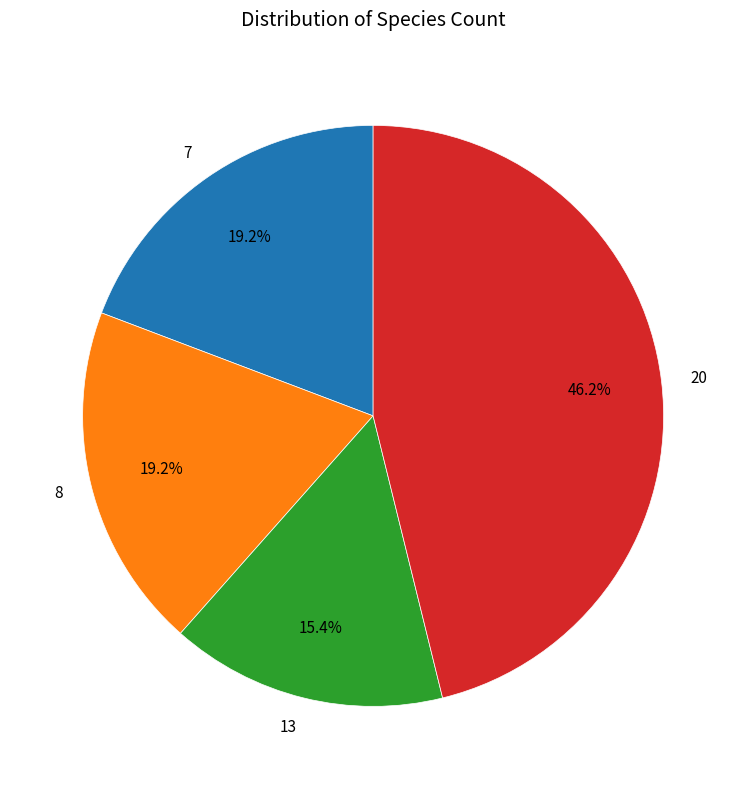

Which has a higher value, 20 or 8?

20